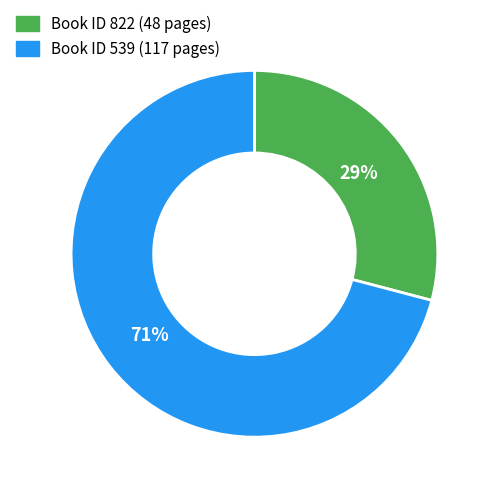

Is there a majority slice in this chart?

Yes